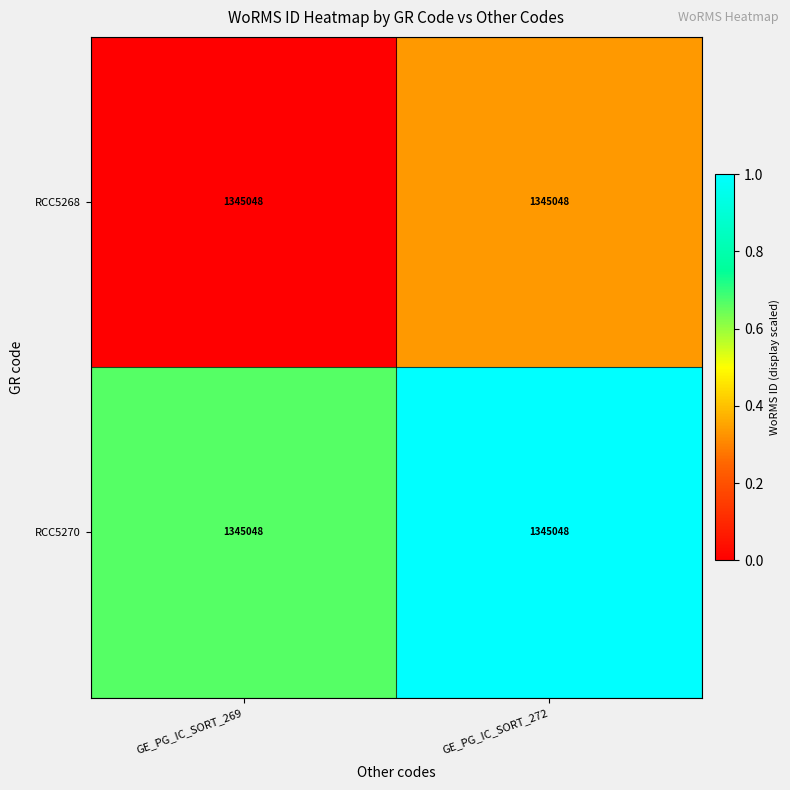

The RCC5270 series shows 0.7 at GE_PG_IC_SORT_269. True or false?

True